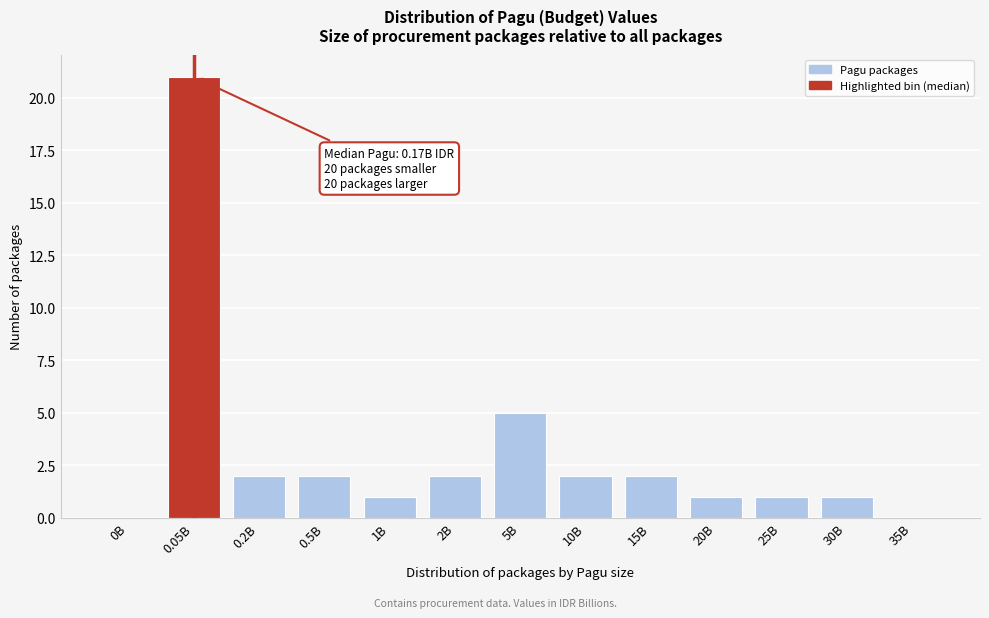

Reading left to right, transcribe all the data shown in this chart.

0B=0	0.05B=21	0.2B=2	0.5B=2	1B=1	2B=2	5B=5	10B=2	15B=2	20B=1	25B=1	30B=1	35B=0